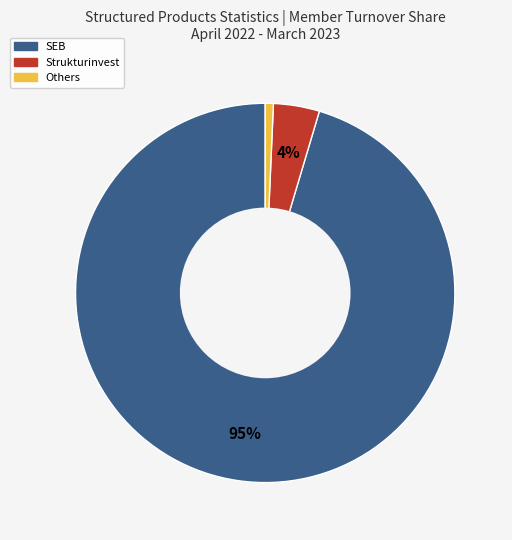

Is there a majority slice in this chart?

Yes